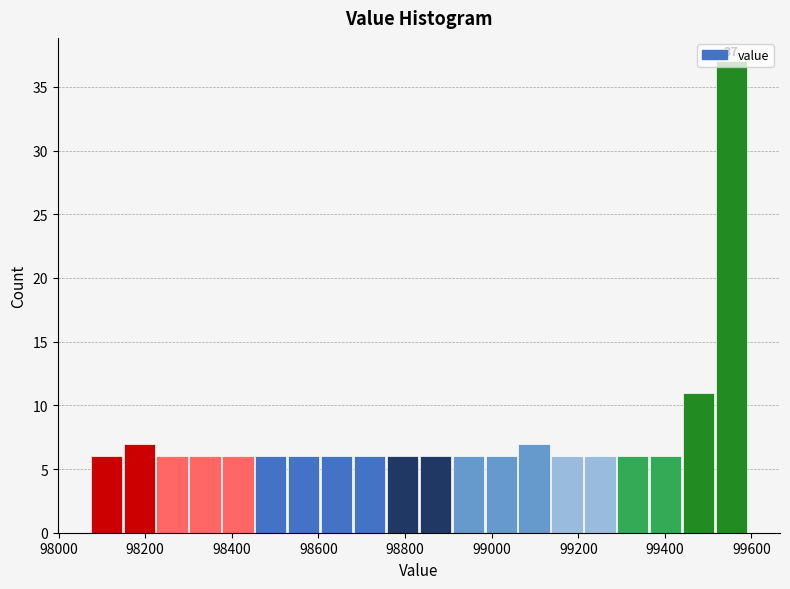

Read against the x-axis, roughly where is the centre of the tallest bar?

99560